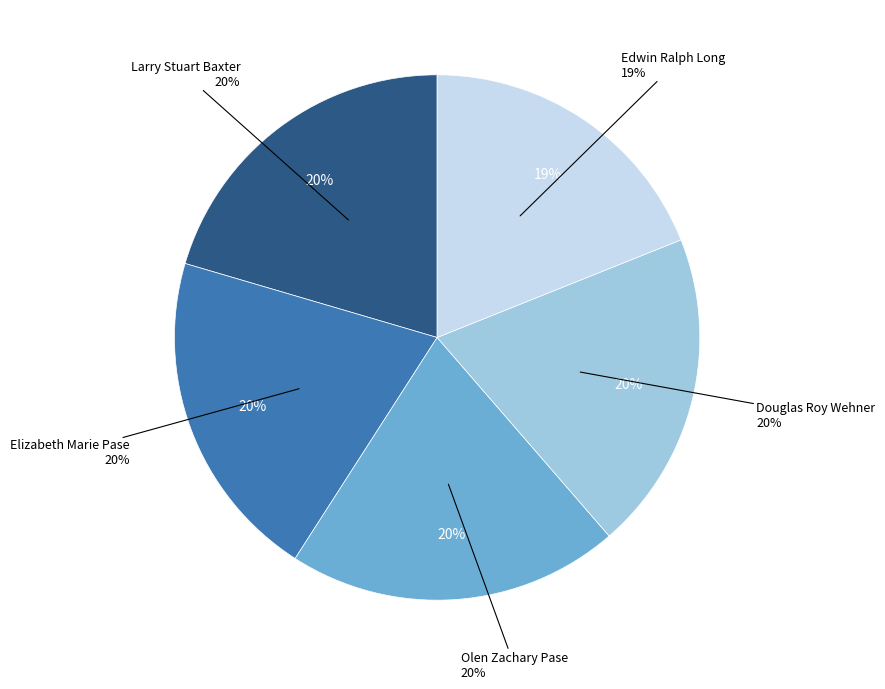

Does Olen Zachary Pase represent more than half of the total?

No